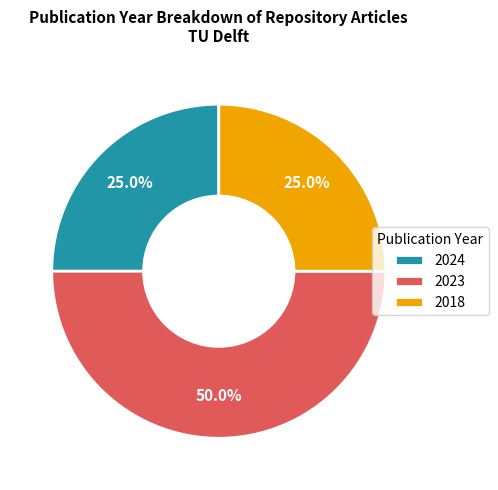

Does 2024 represent more than half of the total?

No